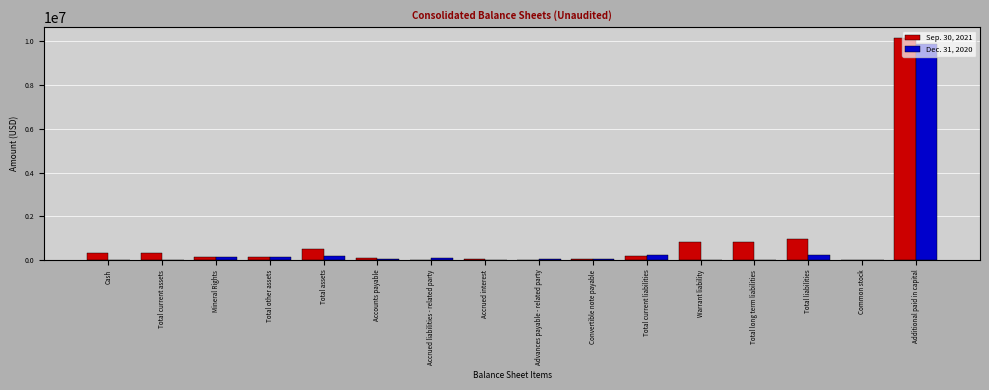

What are all the series names shown in the legend?

Sep. 30, 2021, Dec. 31, 2020